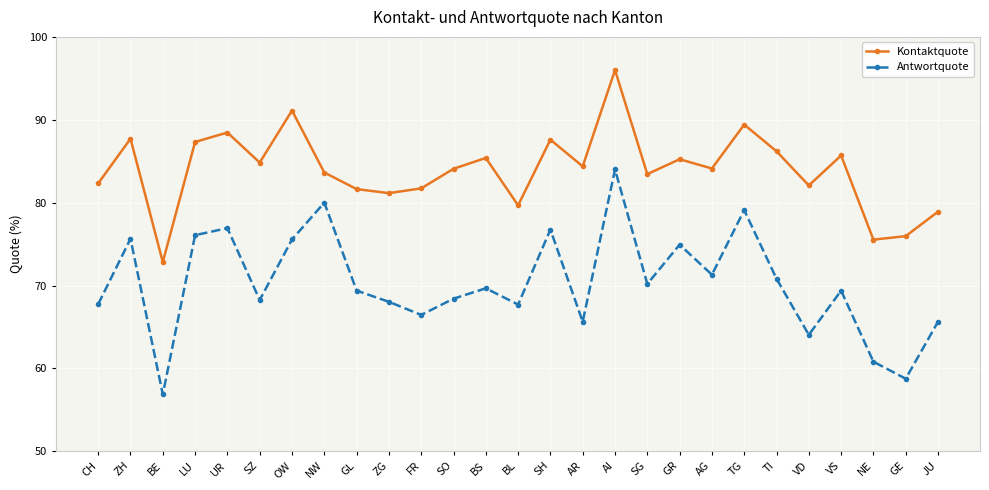

Where is the first local minimum for Antwortquote?

BE